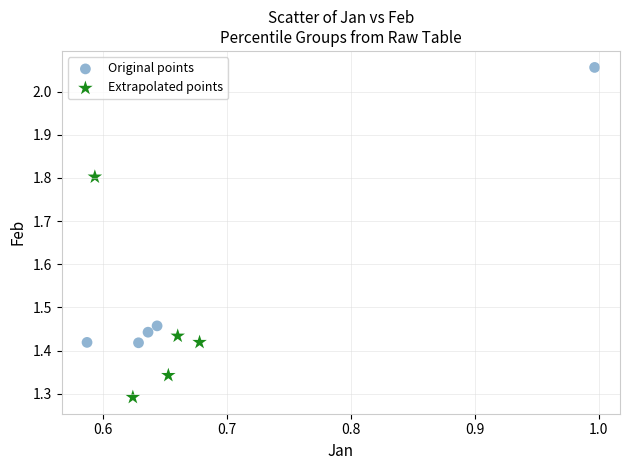

What are all the series names shown in the legend?

Original points, Extrapolated points